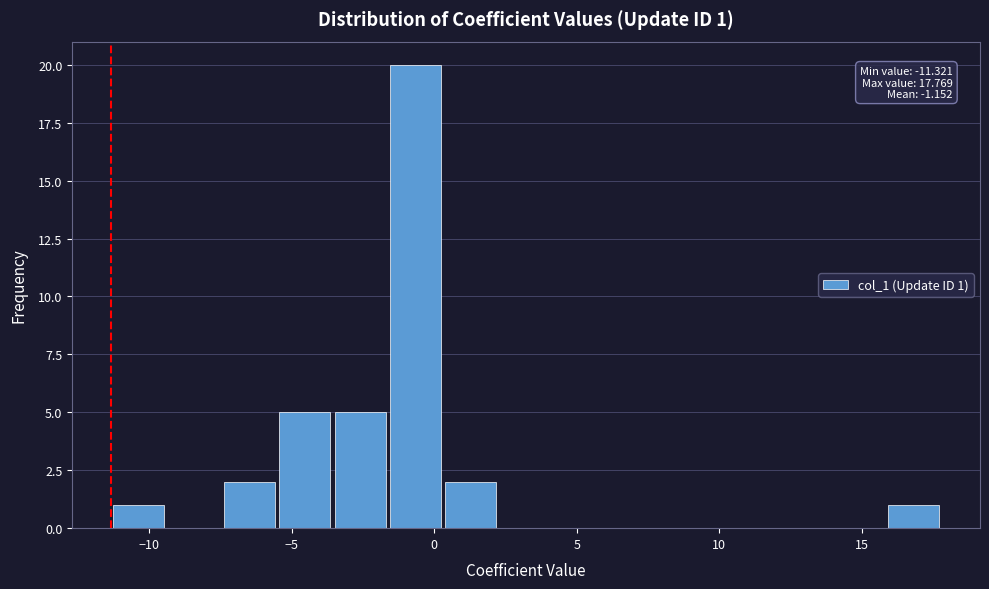

Read against the x-axis, roughly where is the centre of the tallest bar?

-0.5